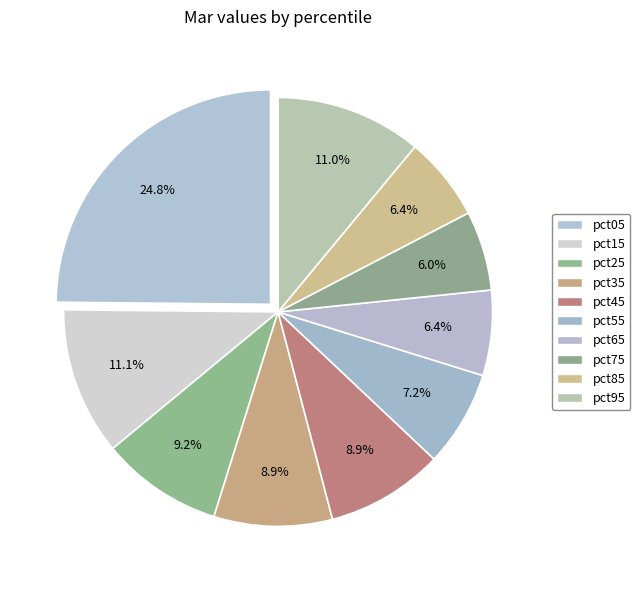

To the nearest percent, what is the average slice percentage?

10%